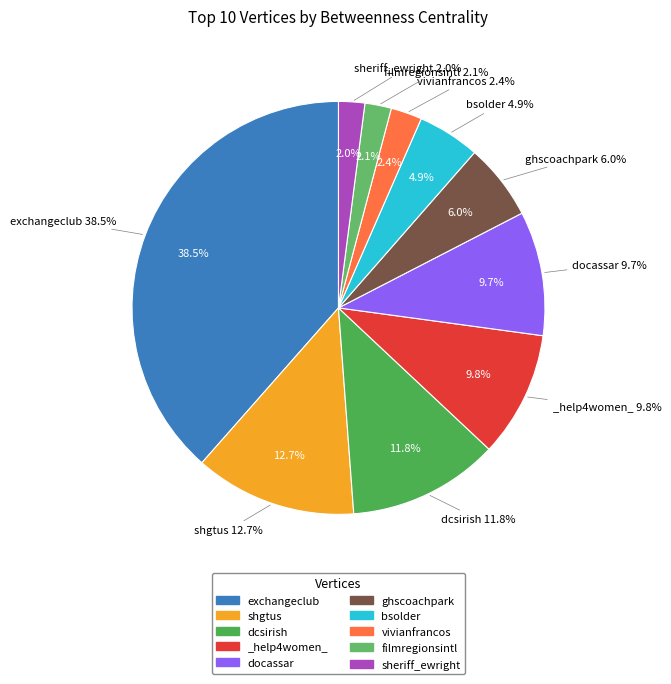

To the nearest percent, what portion does _help4women_ represent?

10%